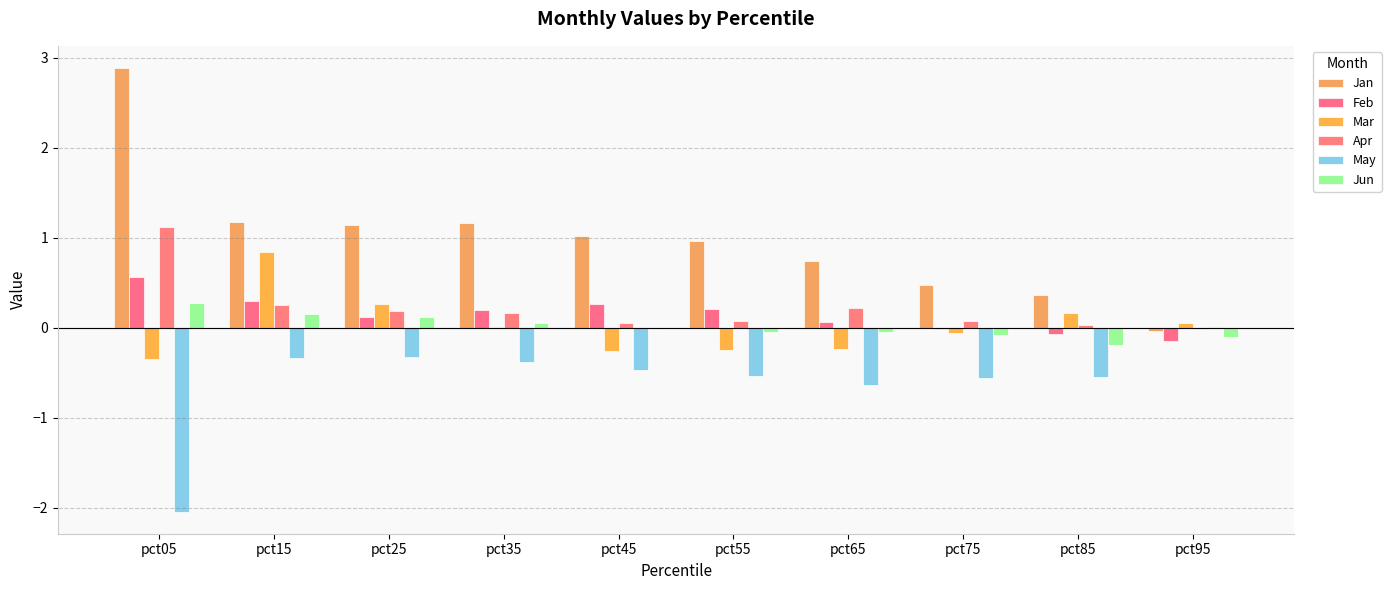

Read the Apr value at pct05.

1.1